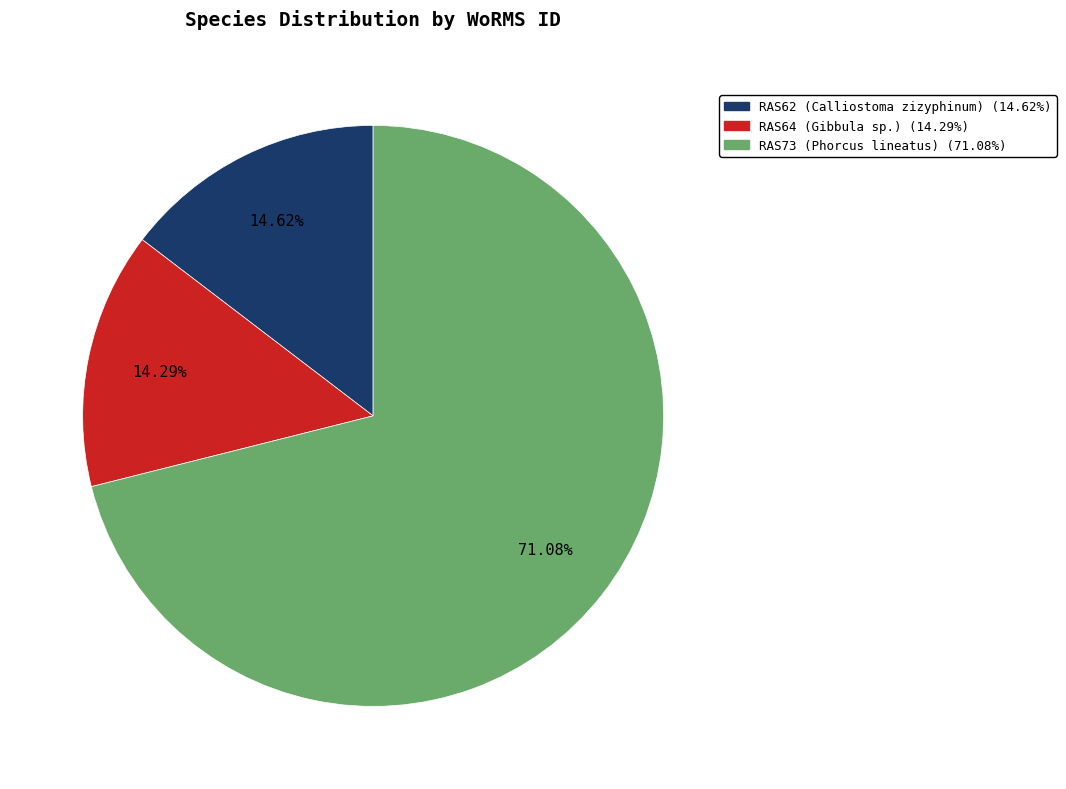

Is the sum of RAS64 (Gibbula sp.) and RAS62 (Calliostoma zizyphinum) greater than half?

No